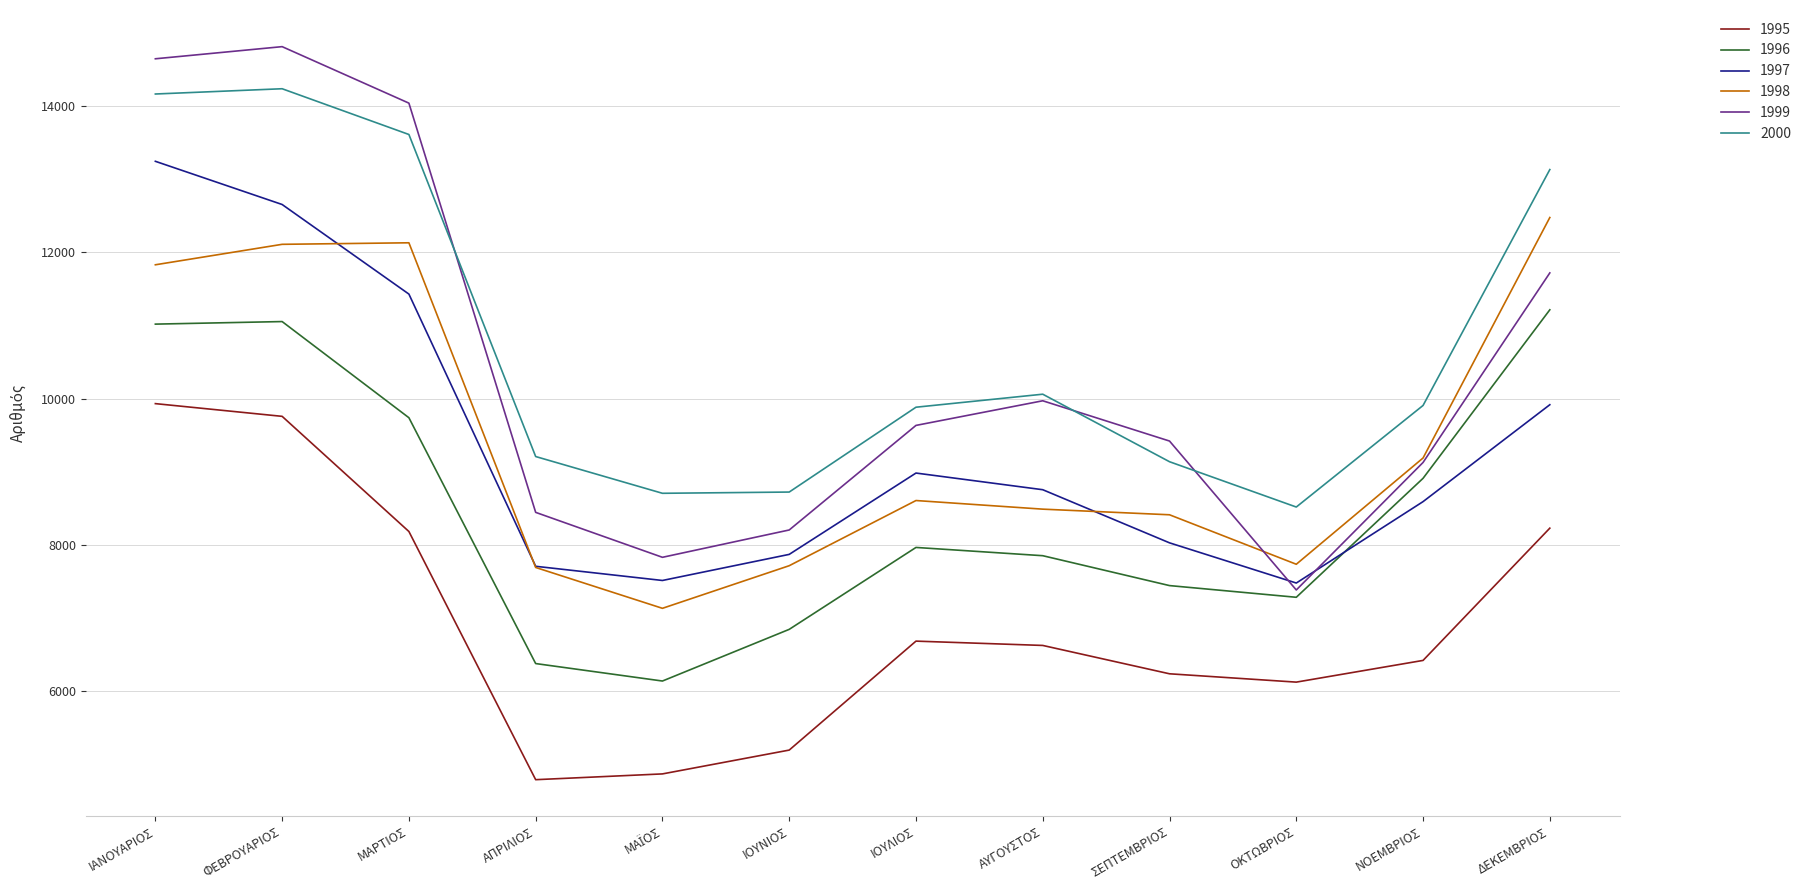

True or false: 1996 and 2000 intersect in this chart.

False